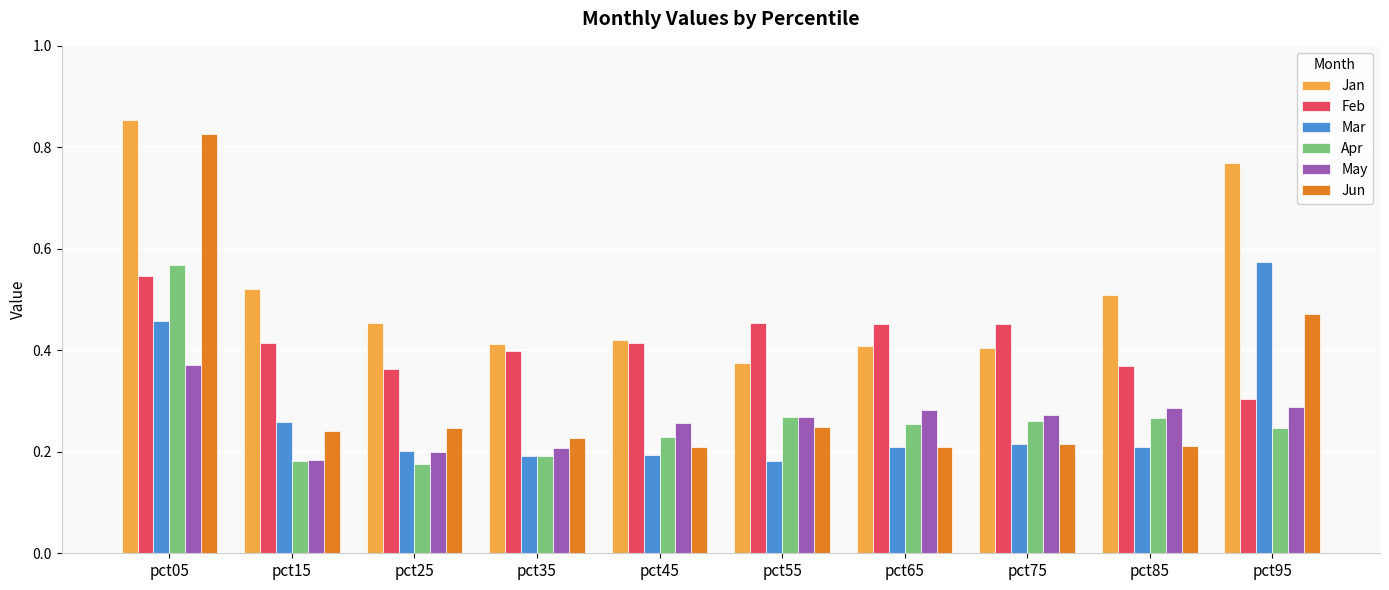

What is the total value across all series at pct45?

1.7